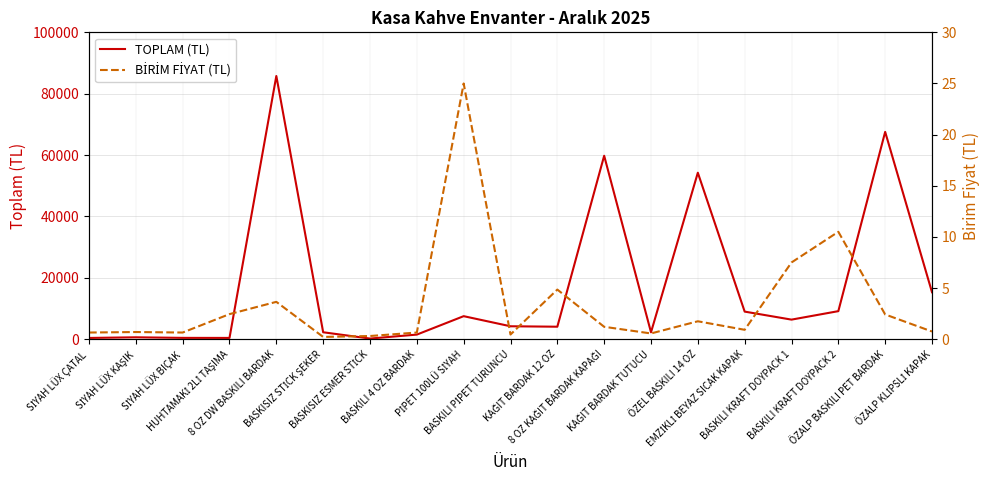

Rank the series by their average value, from highest to lowest.

TOPLAM (TL), BİRİM FİYAT (TL)